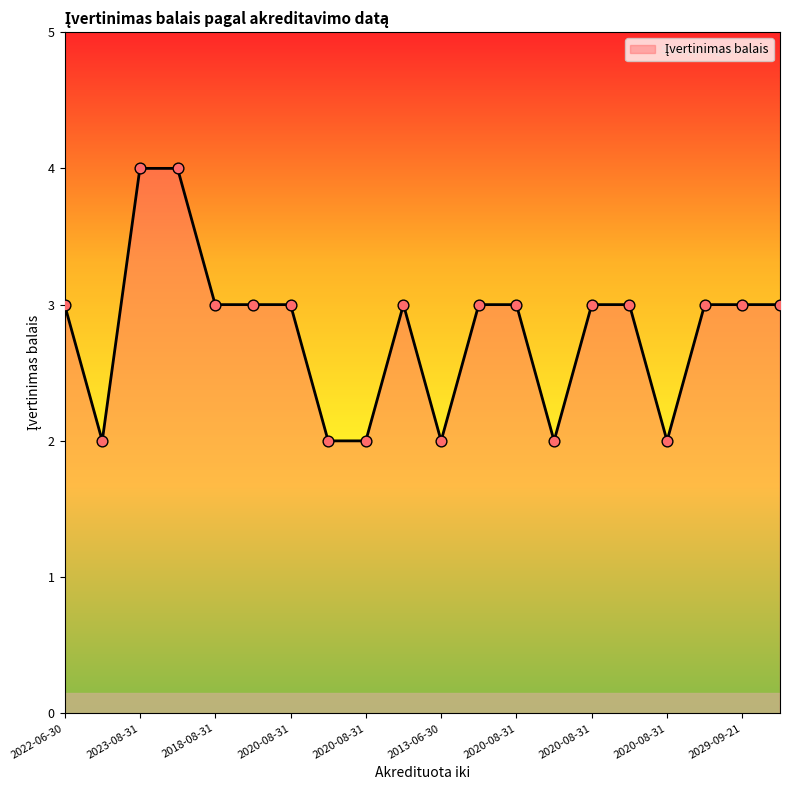

What is the maximum value shown in the chart?

4